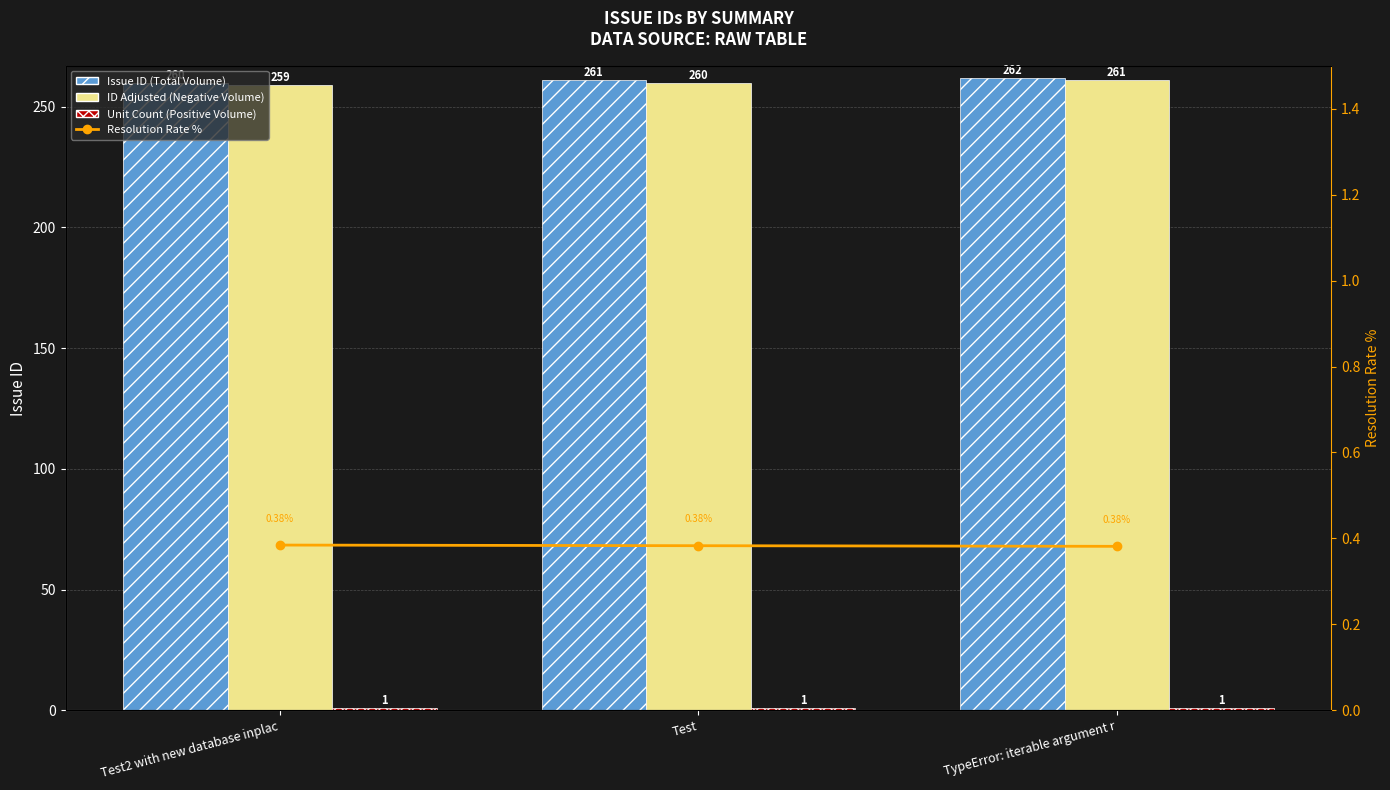

What are all the series names shown in the legend?

Issue ID (Total Volume), ID Adjusted (Negative Volume), Unit Count (Positive Volume), Resolution Rate %